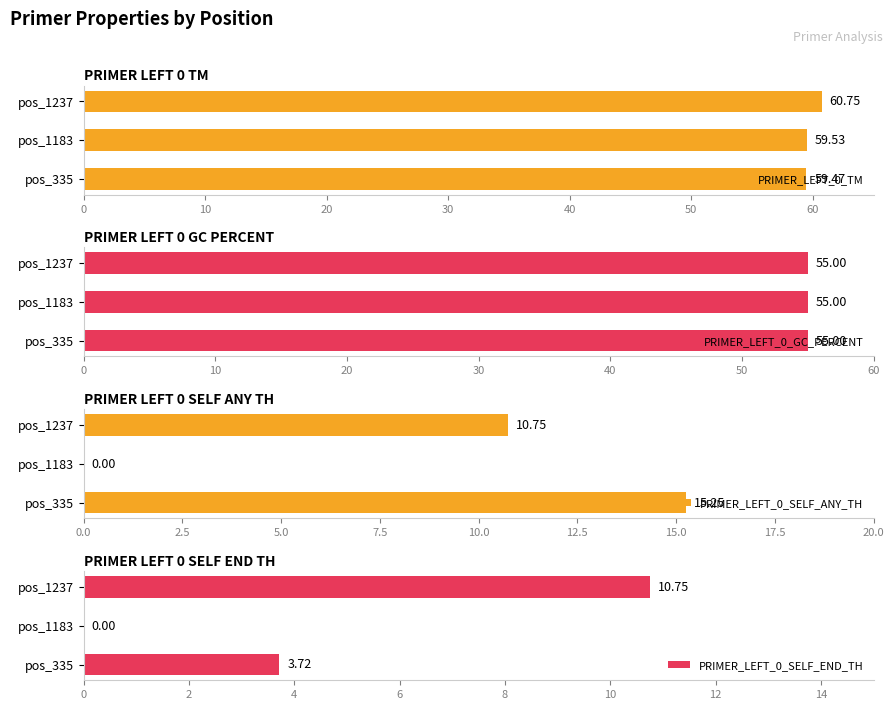

How many categories are shown in the chart?

3